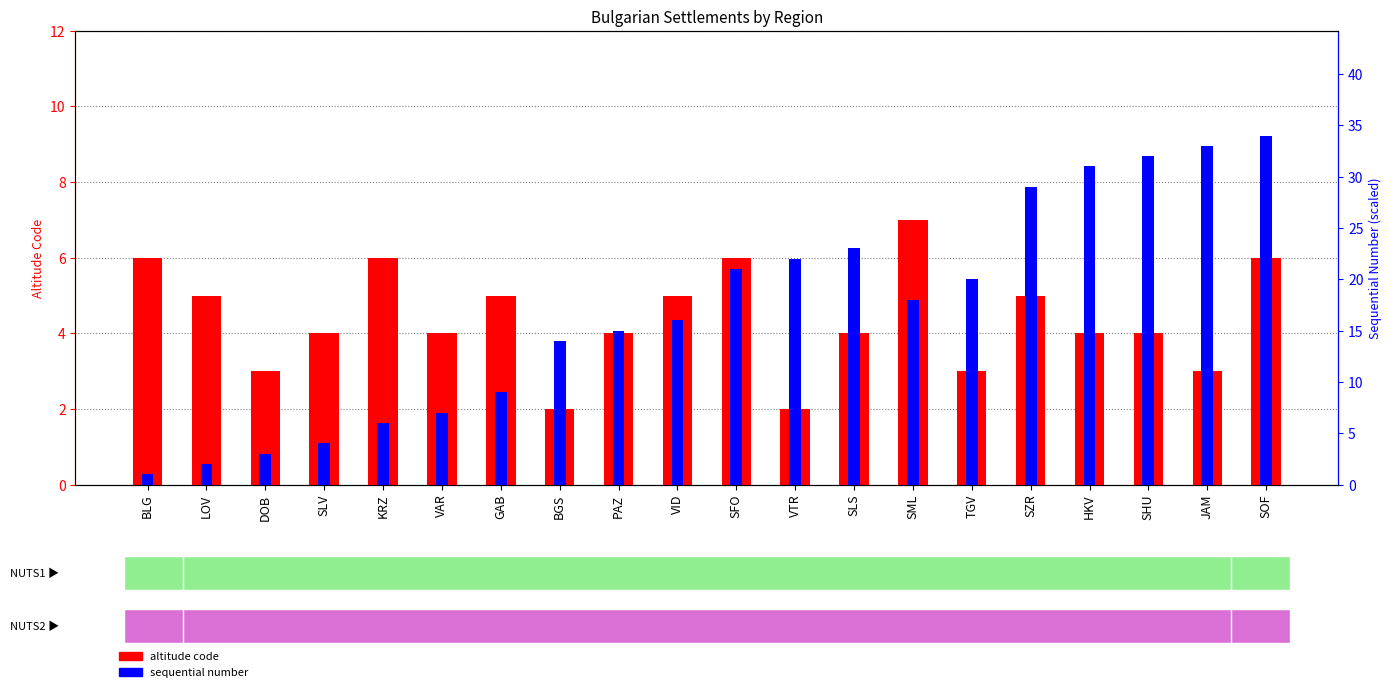

Read the sequential number value at SLS, to the nearest 10.

20